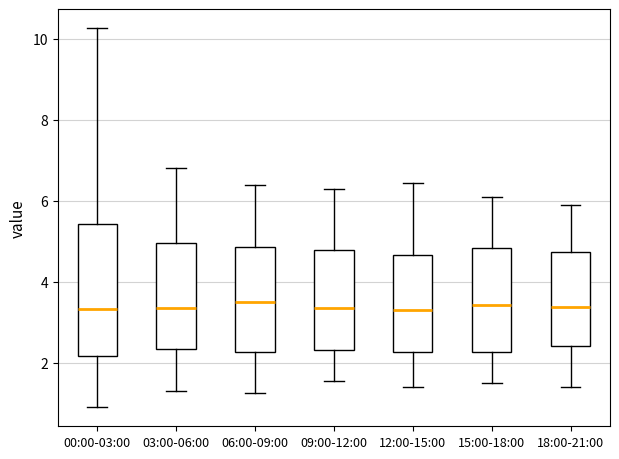

Reading left to right, transcribe this box plot: for each box, give where its median line is, the range the box spans, and where its two whiskers end, as read against the y-axis. The values are not printed on the chart, so give them approximately, as read against the axis.

00:00-03:00: median 3.4, box 2.2 to 5.4, whiskers 1.0 to 10.2
03:00-06:00: median 3.4, box 2.4 to 5.0, whiskers 1.4 to 6.8
06:00-09:00: median 3.6, box 2.2 to 4.8, whiskers 1.2 to 6.4
09:00-12:00: median 3.4, box 2.4 to 4.8, whiskers 1.6 to 6.4
12:00-15:00: median 3.4, box 2.2 to 4.6, whiskers 1.4 to 6.4
15:00-18:00: median 3.4, box 2.2 to 4.8, whiskers 1.6 to 6.2
18:00-21:00: median 3.4, box 2.4 to 4.8, whiskers 1.4 to 6.0